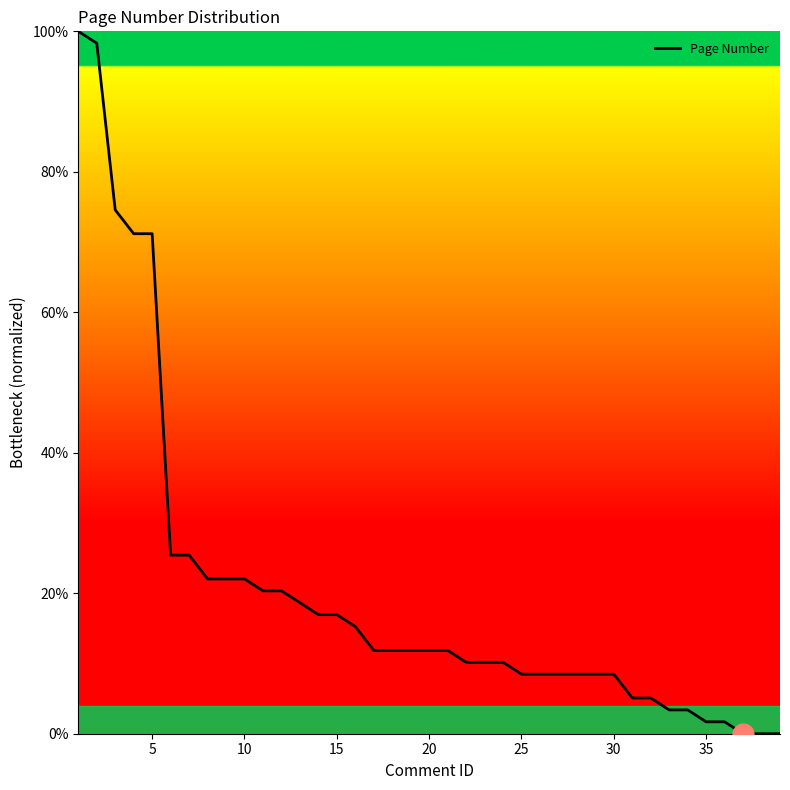

Does the chart have visible grid lines?

No